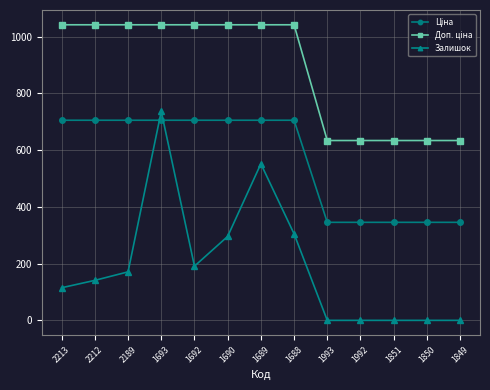

What is the label of the 9th point from the left?

1993